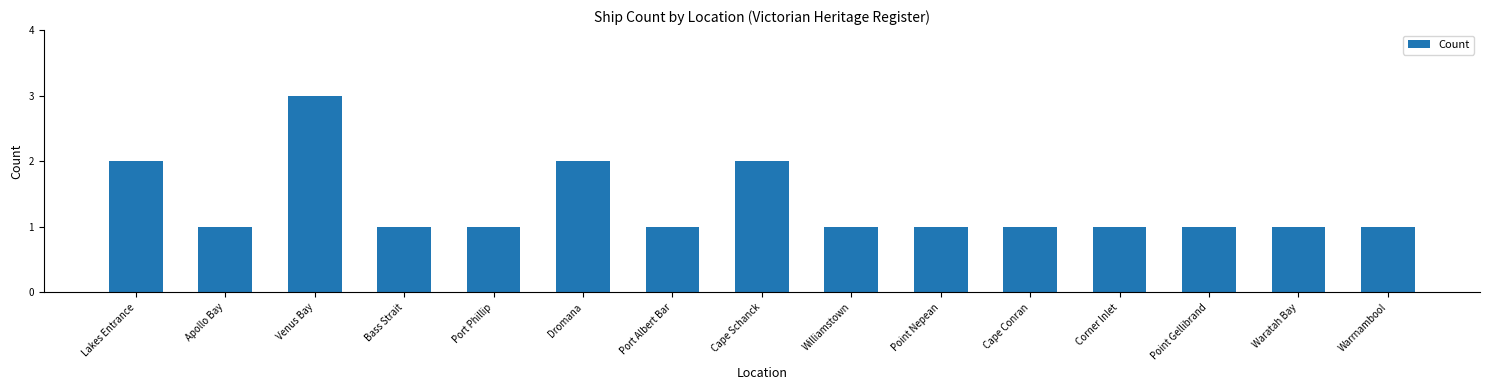

What is the approximate value at Point Gellibrand?

1